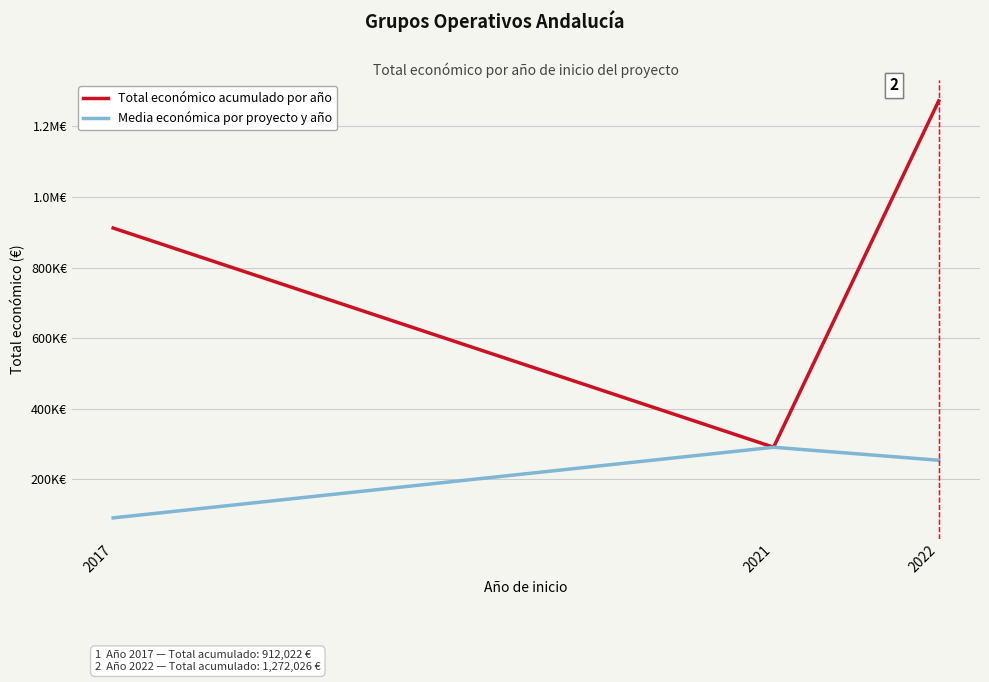

Between 2022 and 2017, which is larger?

2022